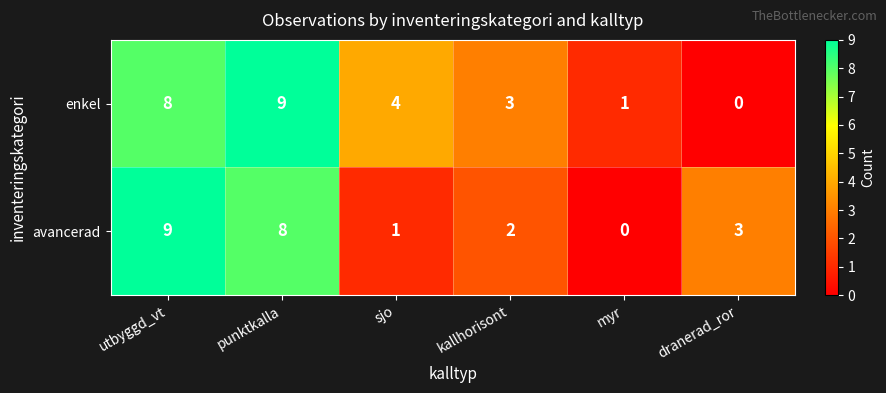

What is the spread (max minus min) of values at dranerad_ror?

3